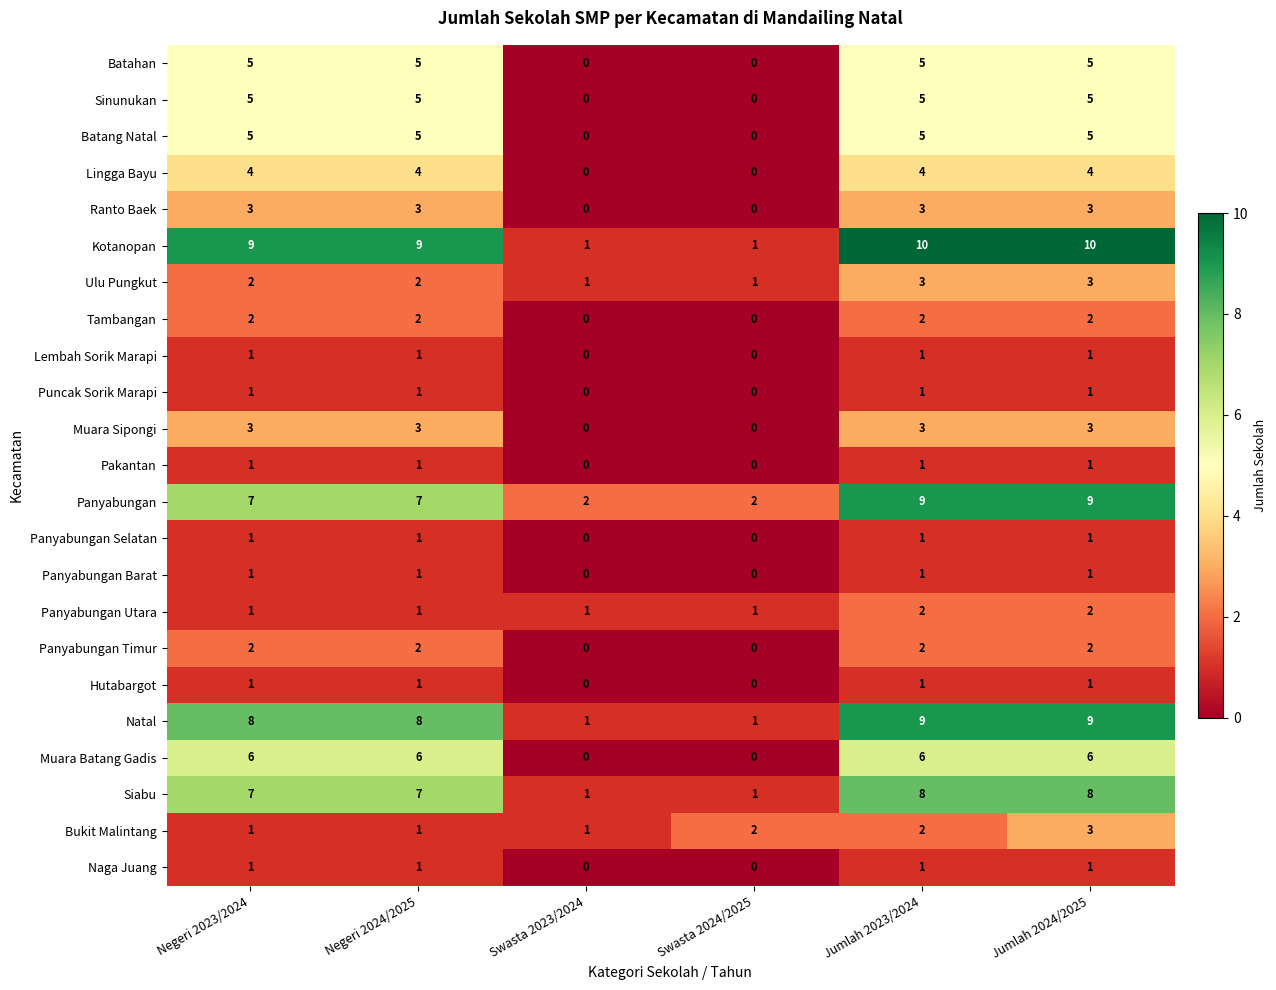

The Naga Juang series shows 1 at Negeri 2023/2024. True or false?

True